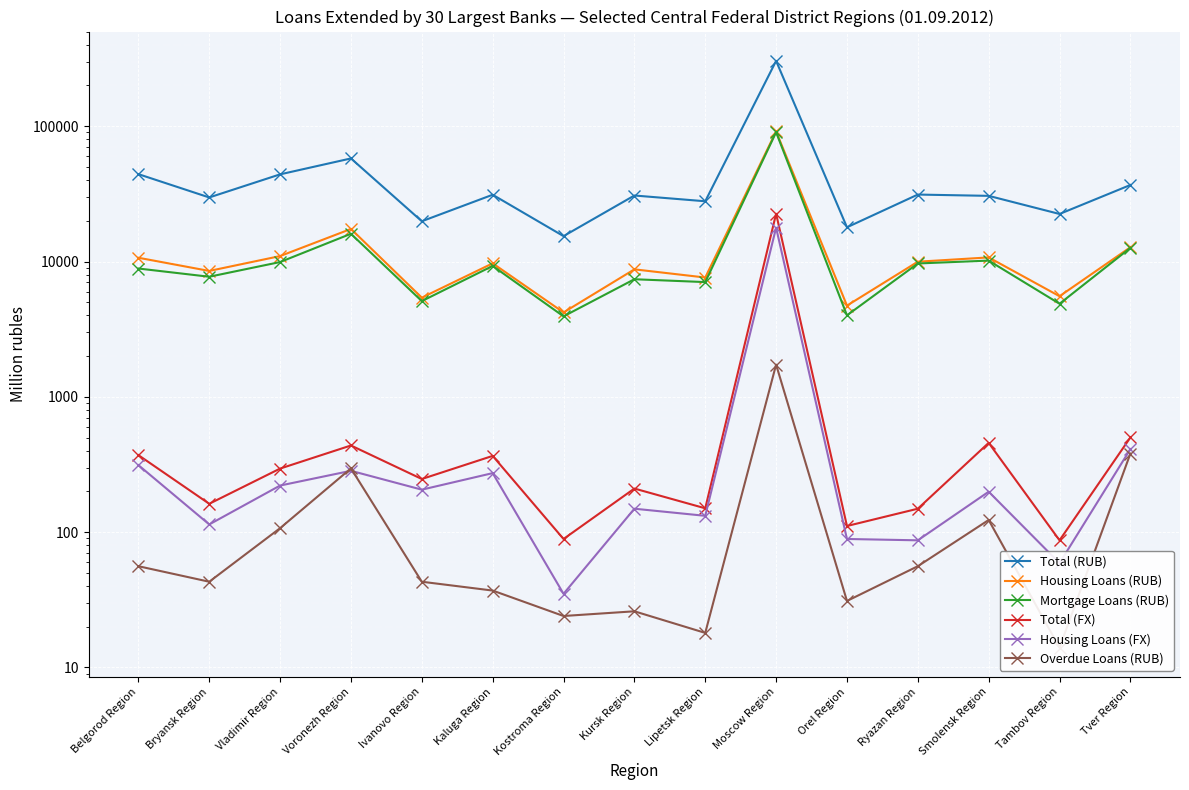

Is it true that Mortgage Loans (RUB) equals 4991 at Belgorod Region?

False